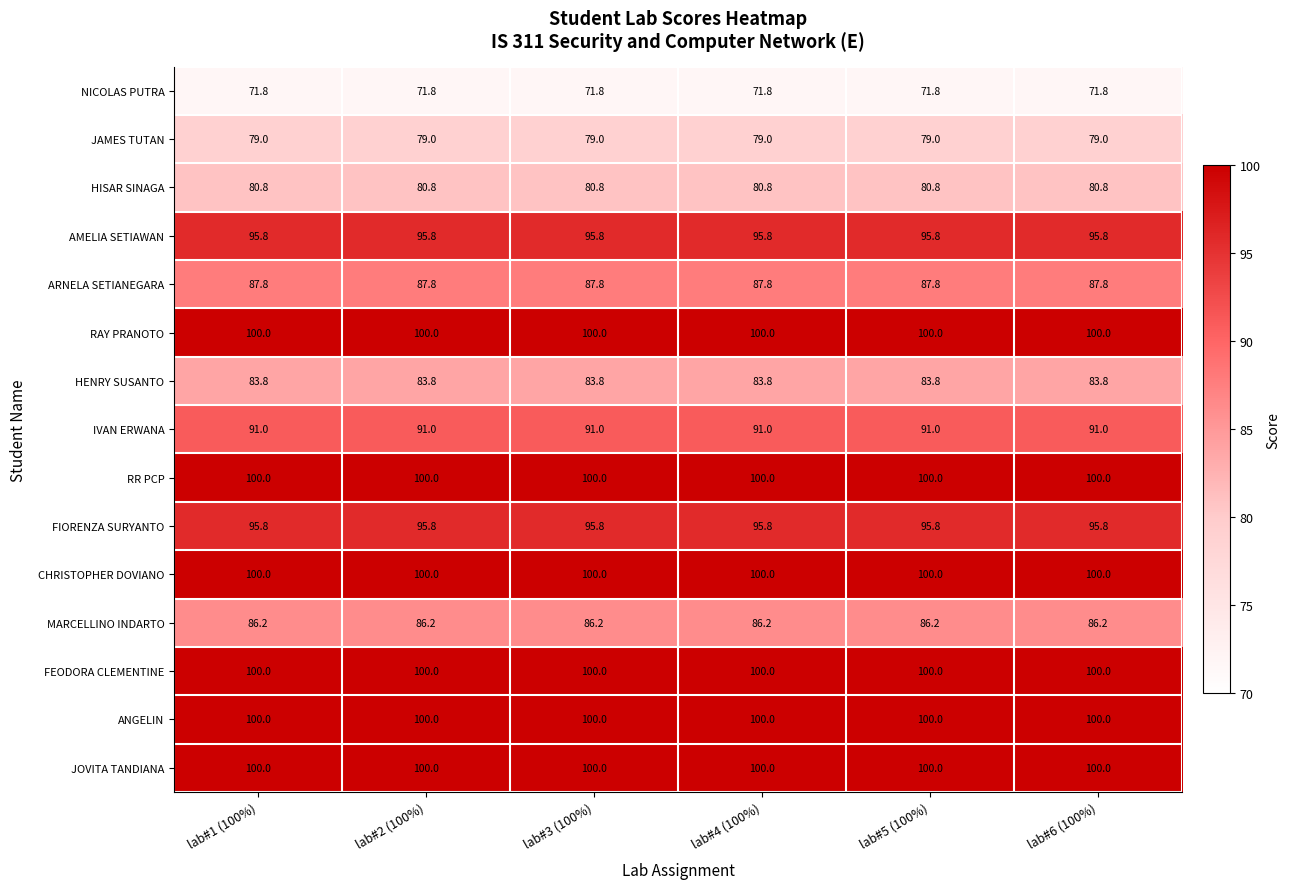

What is the approximate value of ARNELA SETIANEGARA at lab#3 (100%)?

87.8